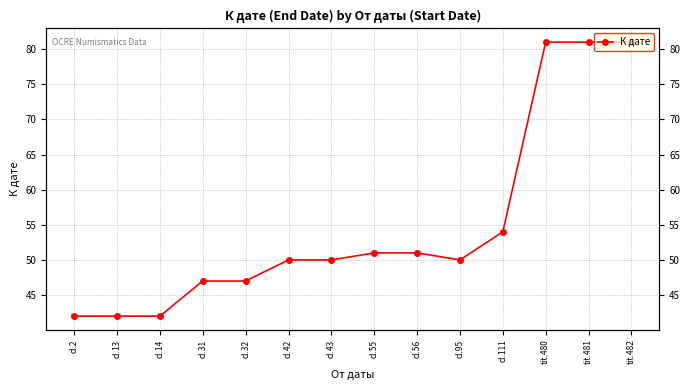

True or false: the data has more than 1 interior local peaks.

False